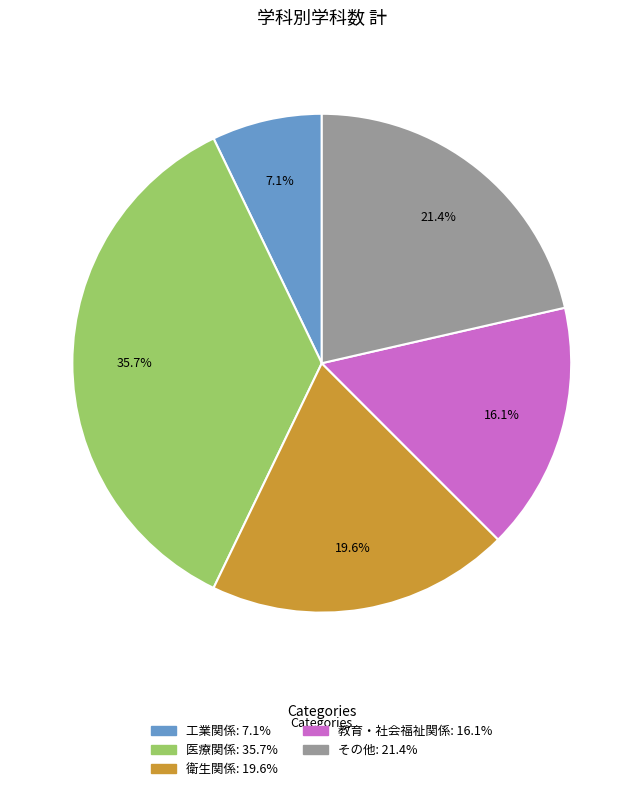

To the nearest percent, what is the difference between the largest and smallest slice percentages?

29%